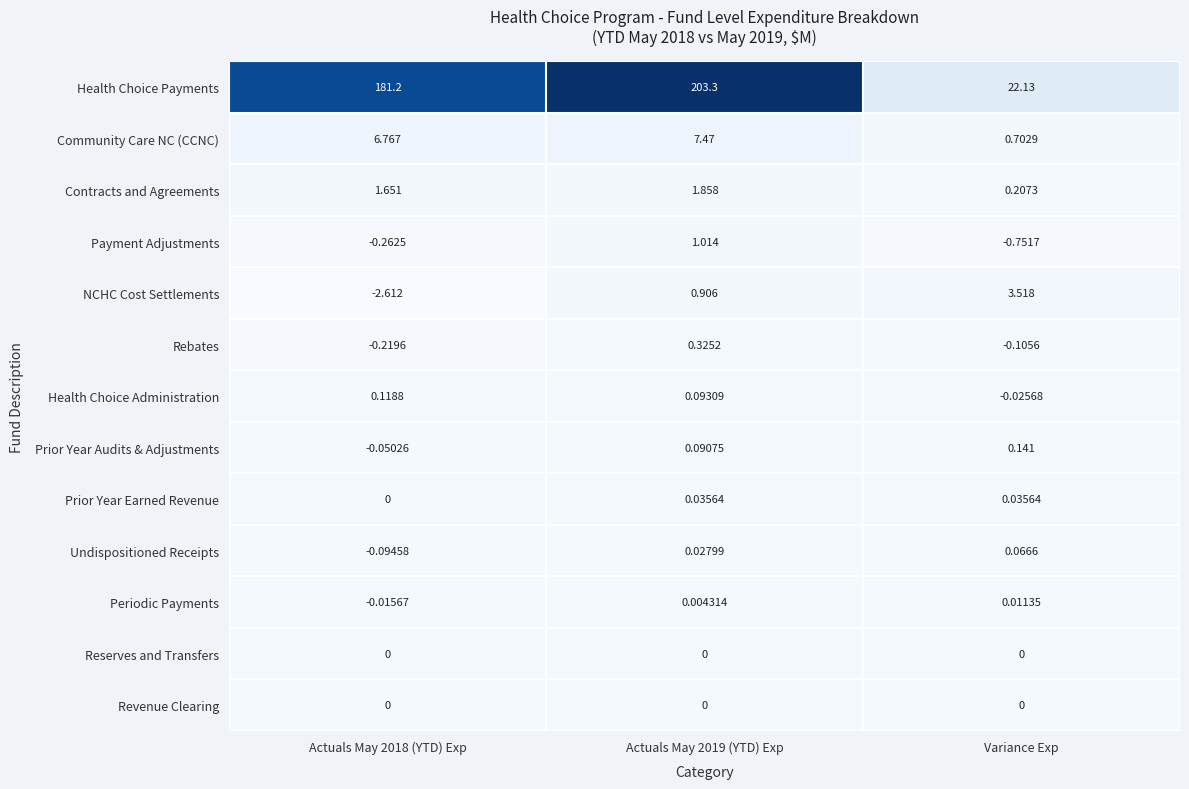

Where is Health Choice Administration nearest to the value 0?

Variance Exp